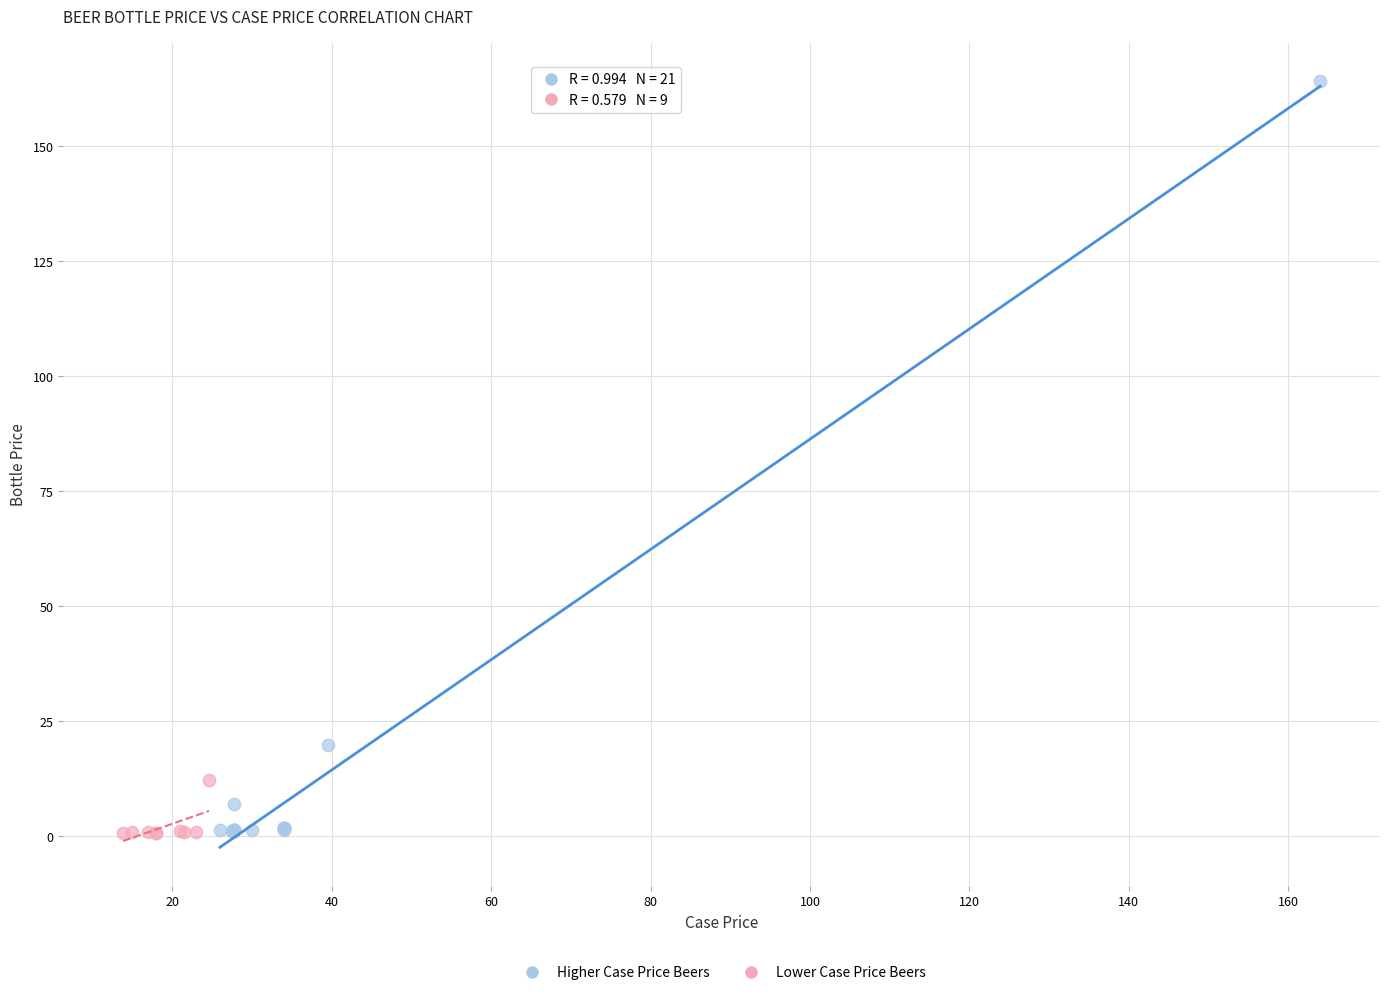

Which series has the widest spread of Y values?

Higher Case Price Beers